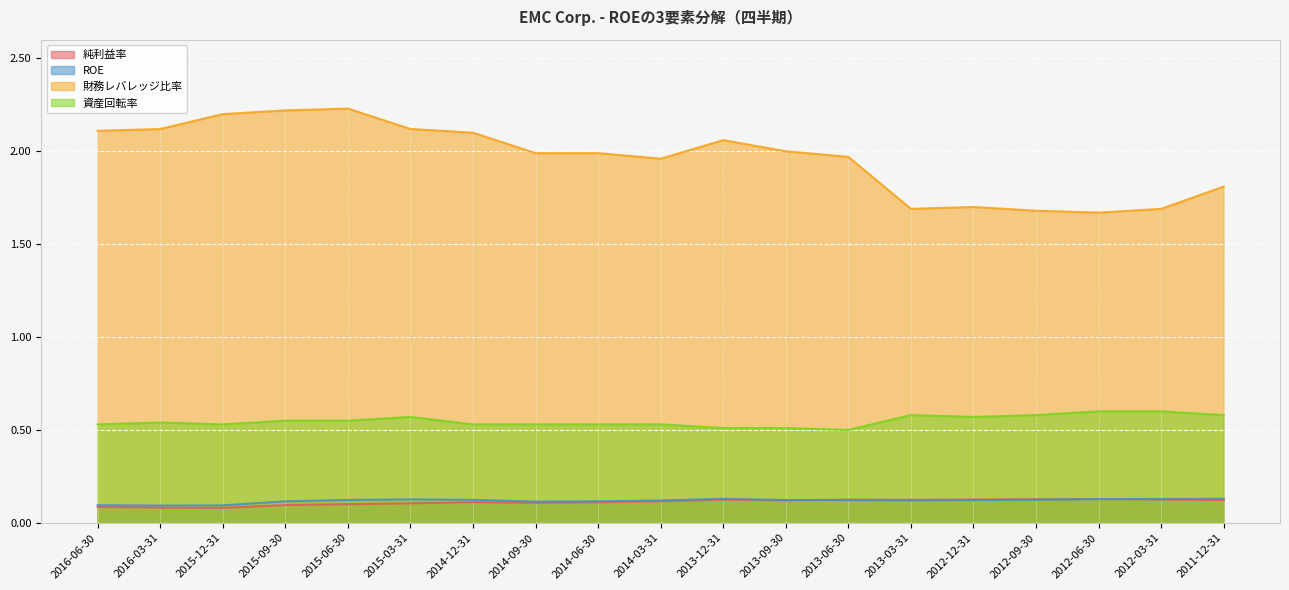

Is it true that 財務レバレッジ比率 equals 0.5 at 2011-12-31?

False